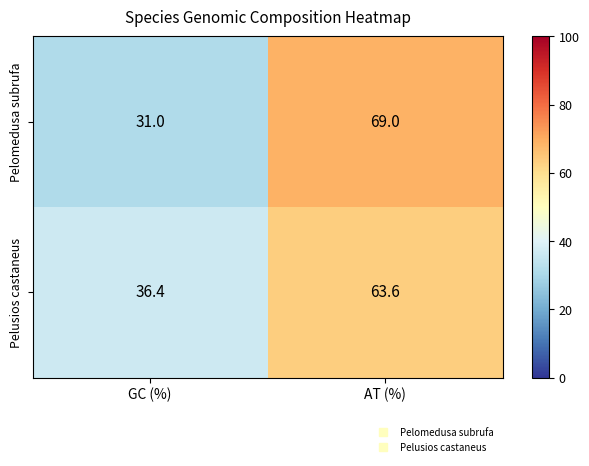

What is the sum of the Pelomedusa subrufa values at GC (%) and AT (%)?

100.0